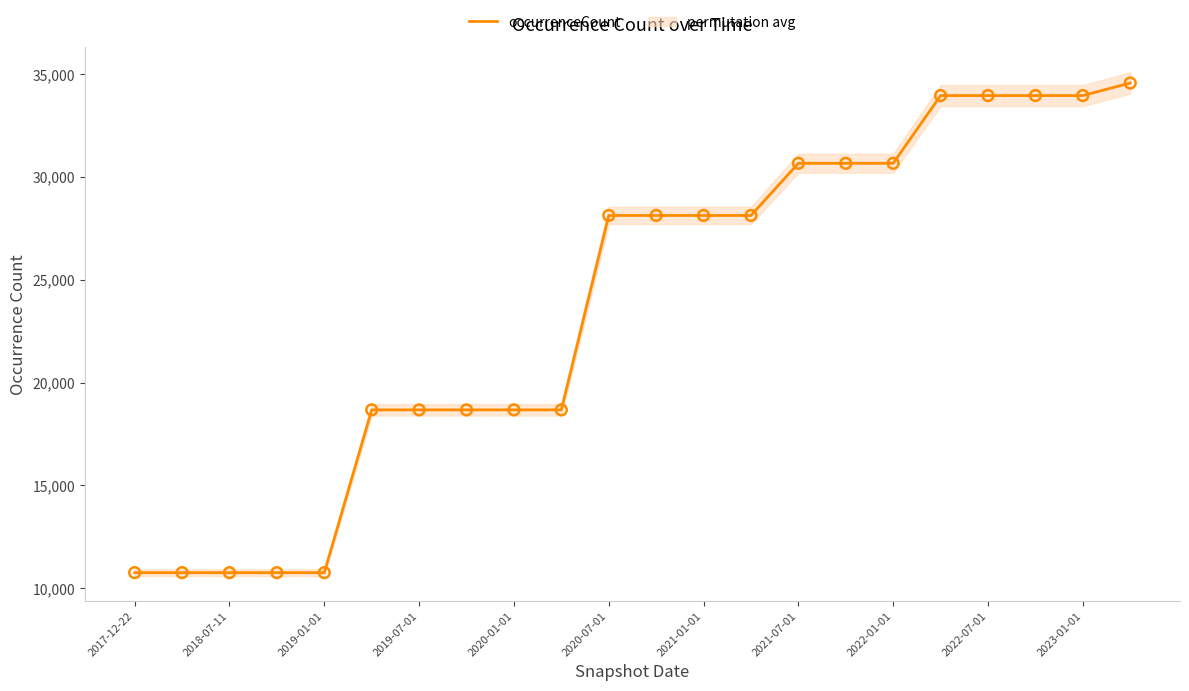

What is the highest value of the occurrenceCount series?

34574